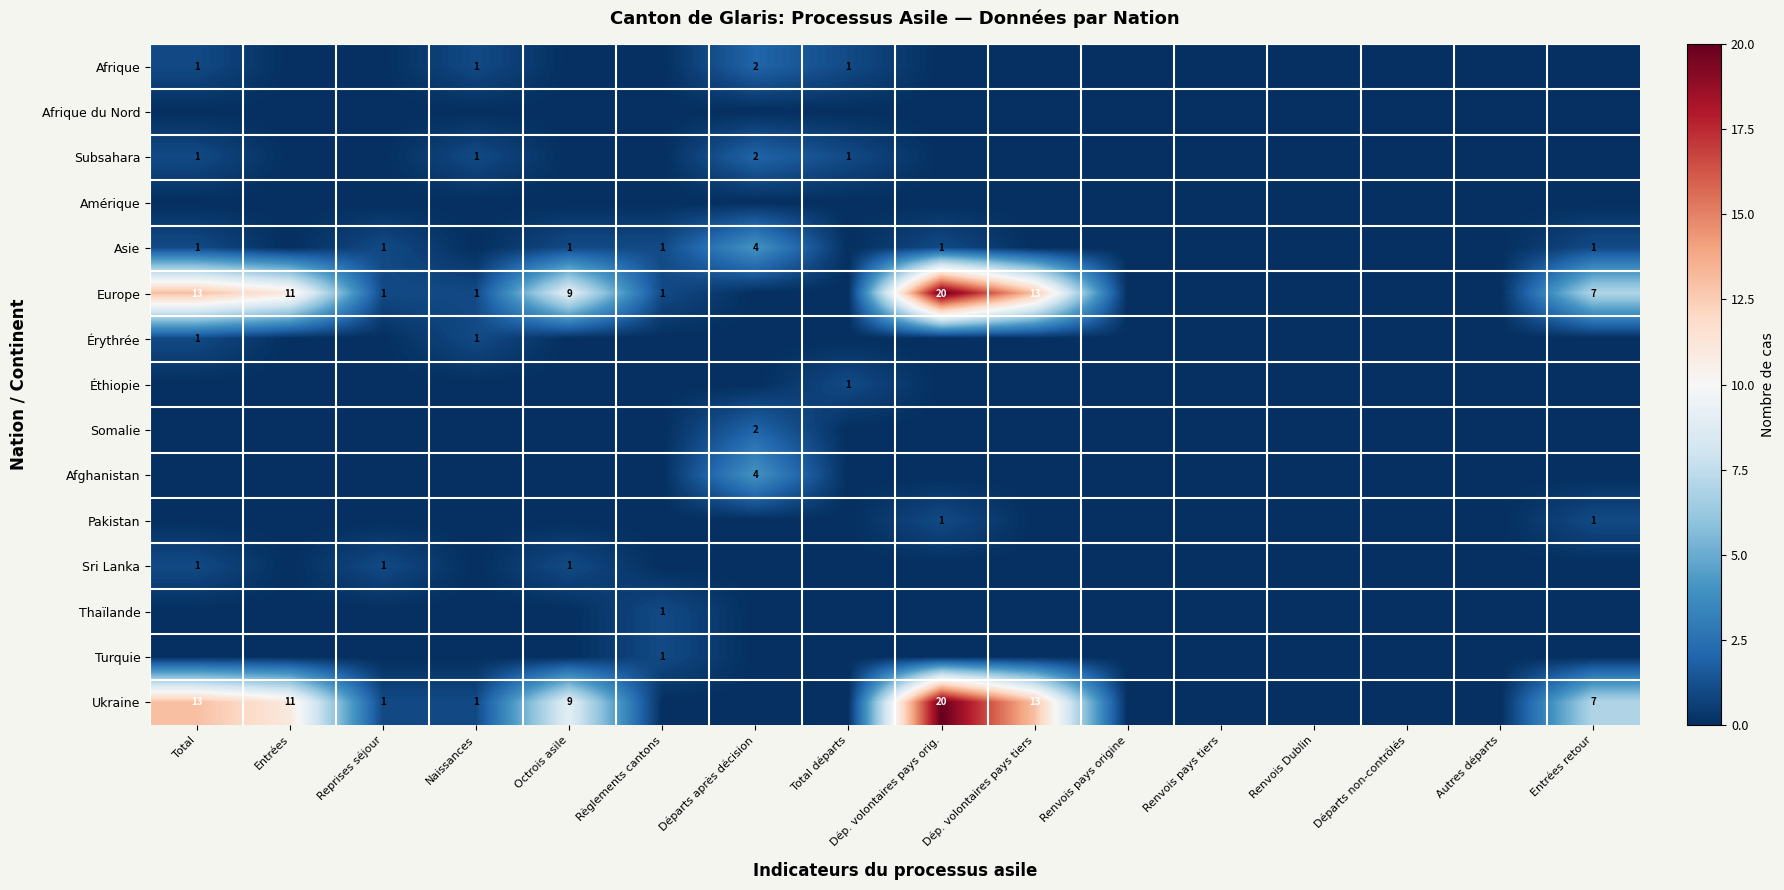

How many series are shown in this chart?

15